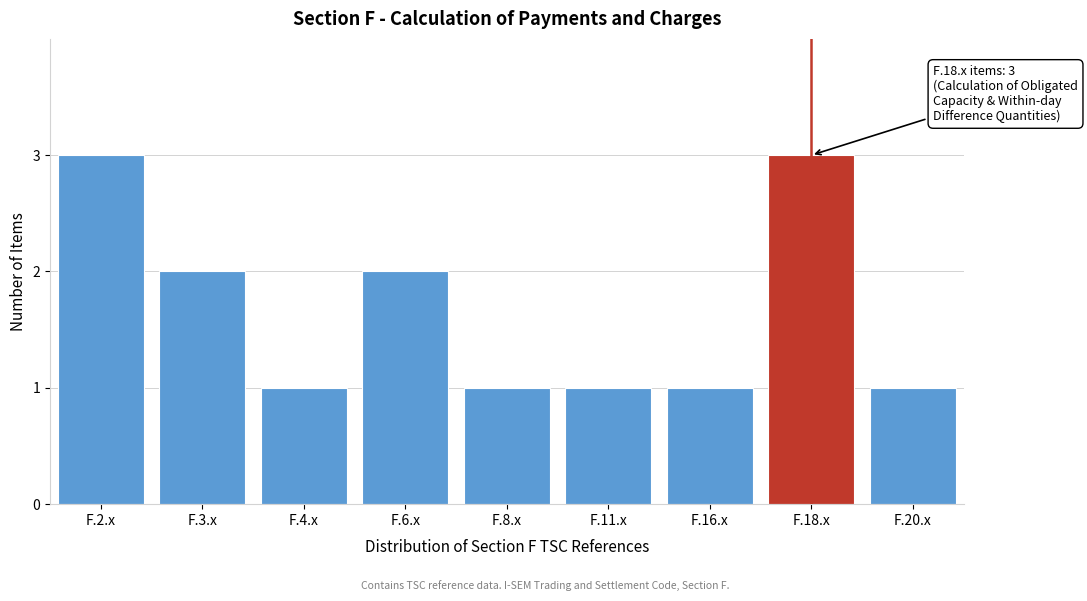

Reading left to right, extract all data points from this chart.

3	2	1	2	1	1	1	3	1